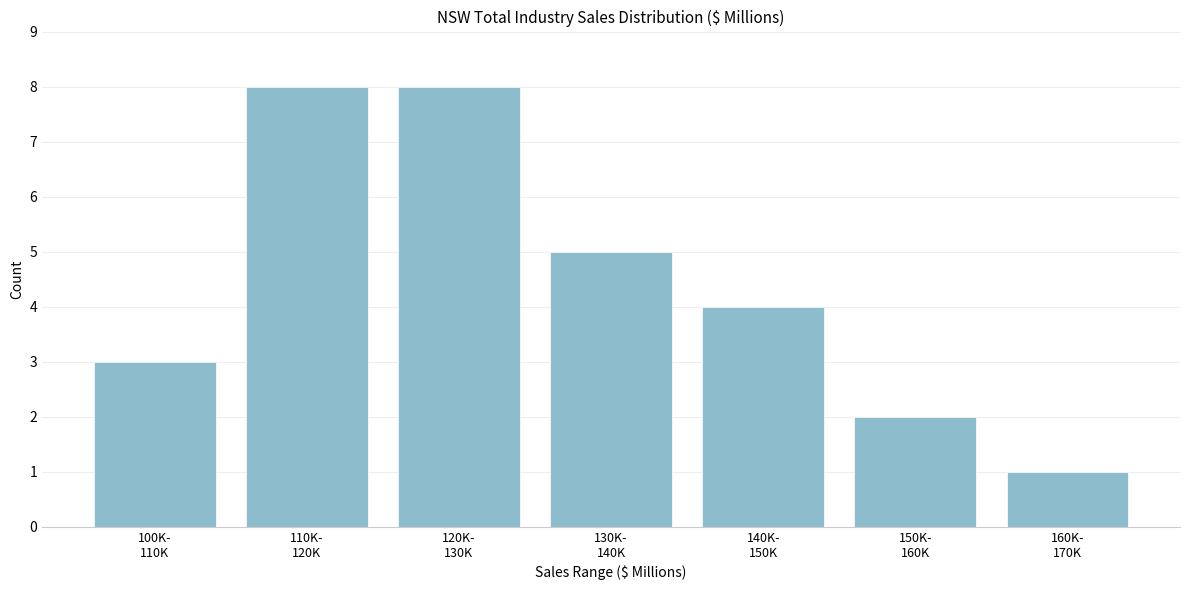

Reading left to right, transcribe all the data shown in this chart.

3	8	8	5	4	2	1